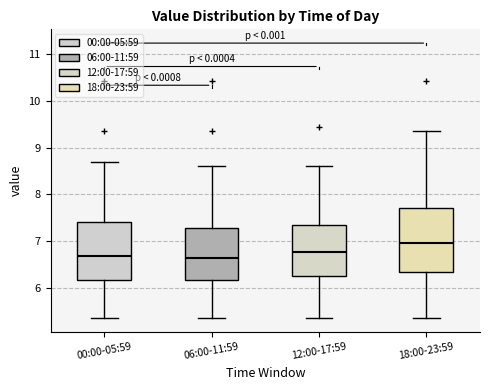

Reading left to right, transcribe this box plot: for each box, give where its median line is, the range the box spans, and where its two whiskers end, as read against the y-axis. The values are not printed on the chart, so give them approximately, as read against the axis.

00:00-05:59: median 6.7, box 6.2 to 7.4, whiskers 5.4 to 8.7
06:00-11:59: median 6.7, box 6.2 to 7.3, whiskers 5.4 to 8.6
12:00-17:59: median 6.8, box 6.3 to 7.4, whiskers 5.4 to 8.6
18:00-23:59: median 7.0, box 6.3 to 7.7, whiskers 5.4 to 9.4